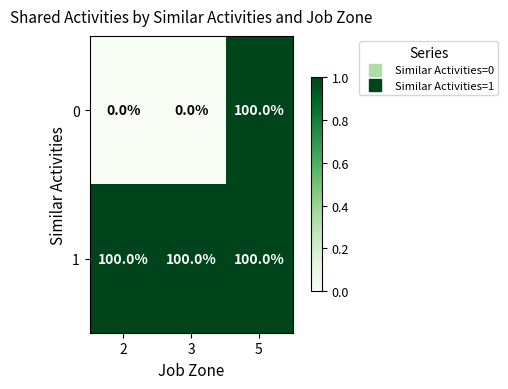

What is the difference between the 0 values at 3 and 5?

100